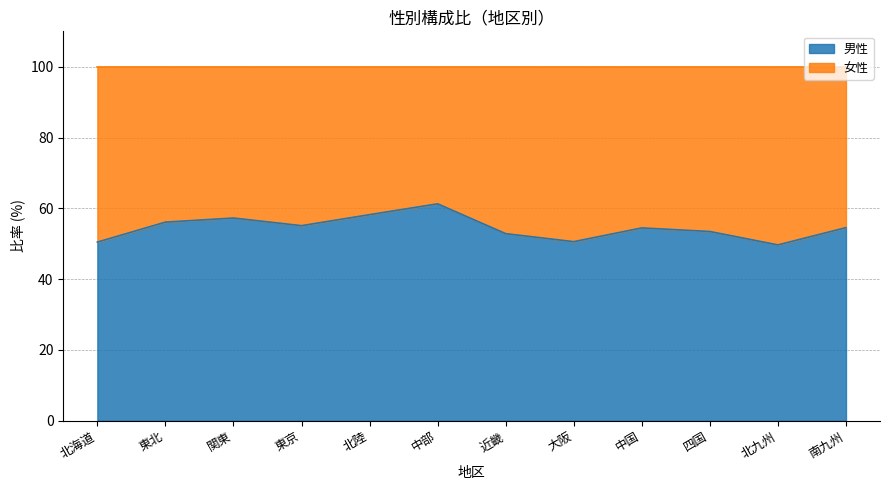

How many points are lower than both their immediate neighbors (excluding endpoints)?

3